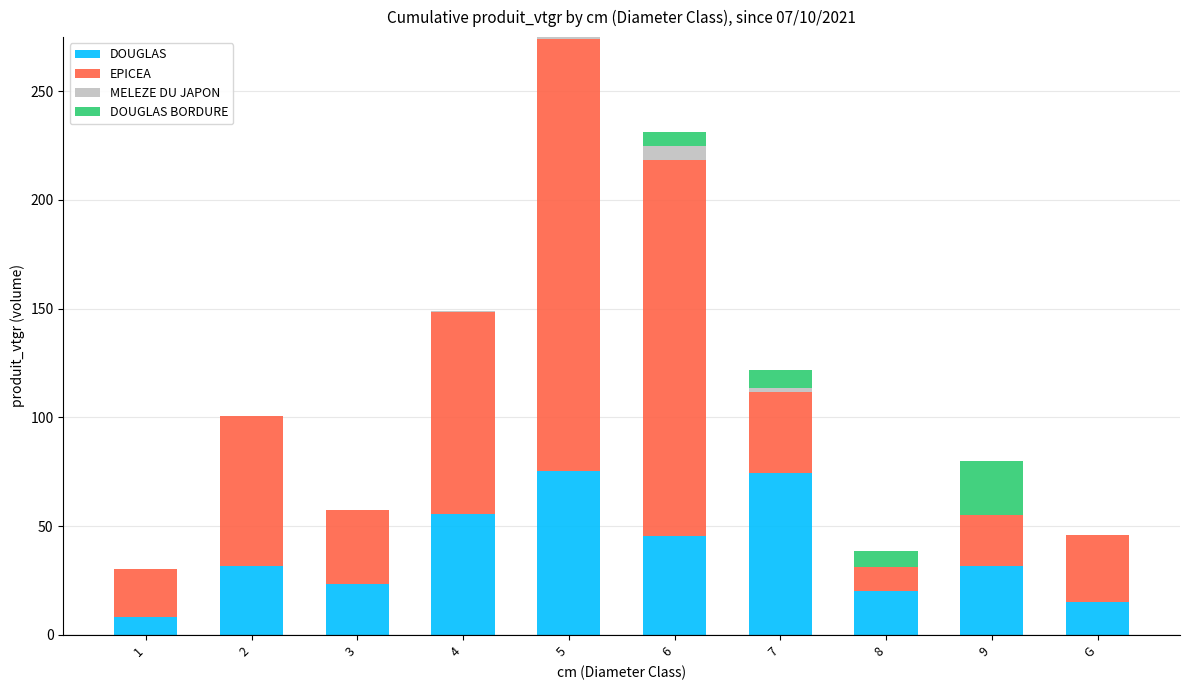

At which category is the sum across all series the highest?

5